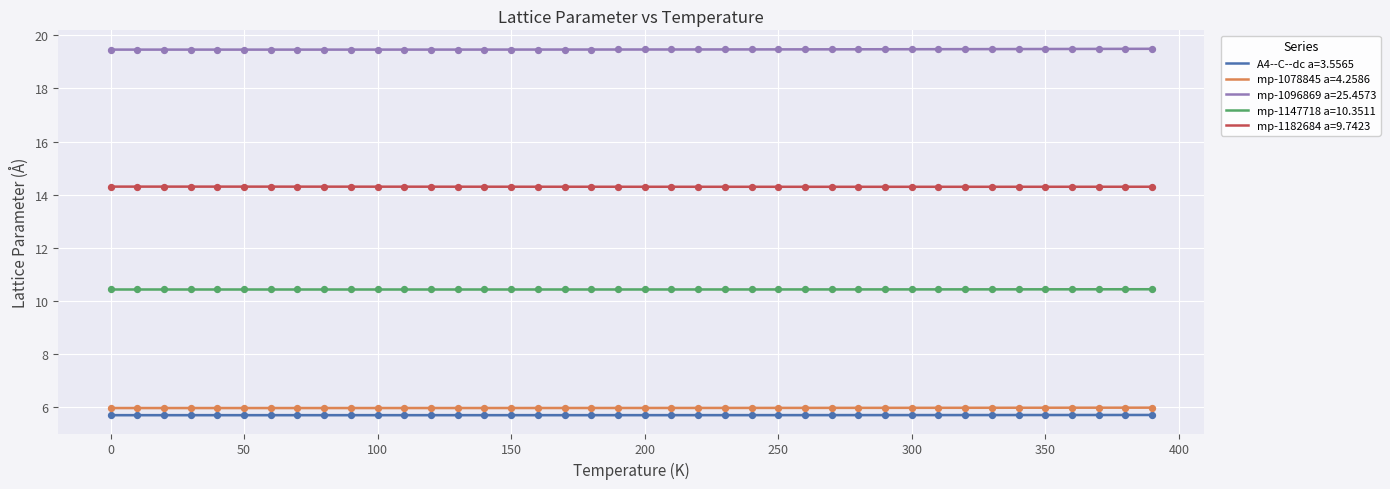

Which series reaches the minimum Y coordinate?

A4--C--dc a=3.5565